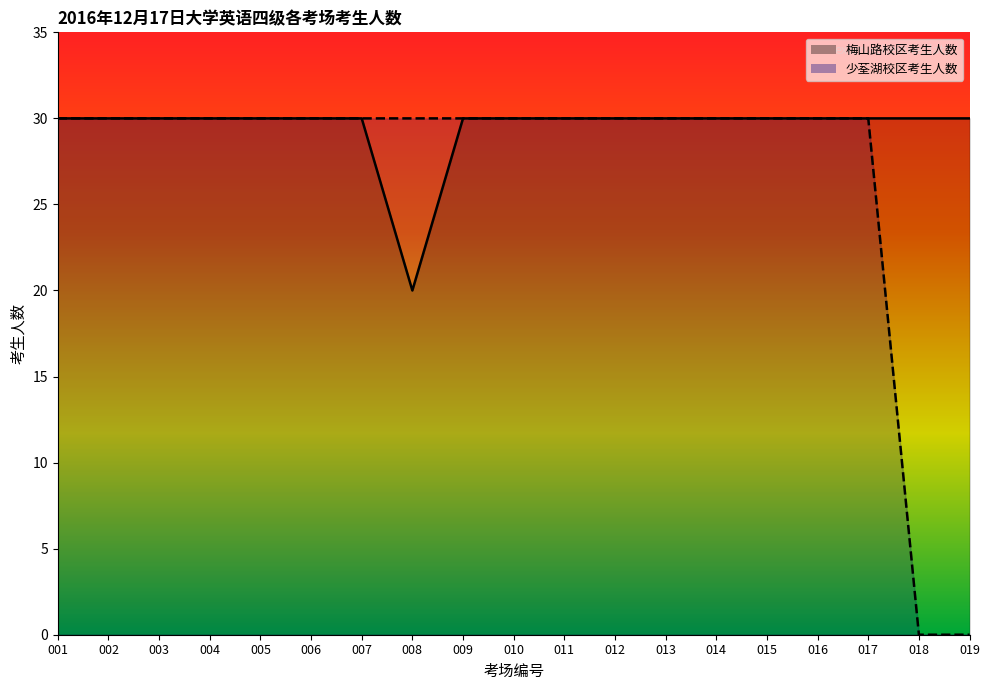

What is the average value of the 少荃湖校区考生人数 series?

27